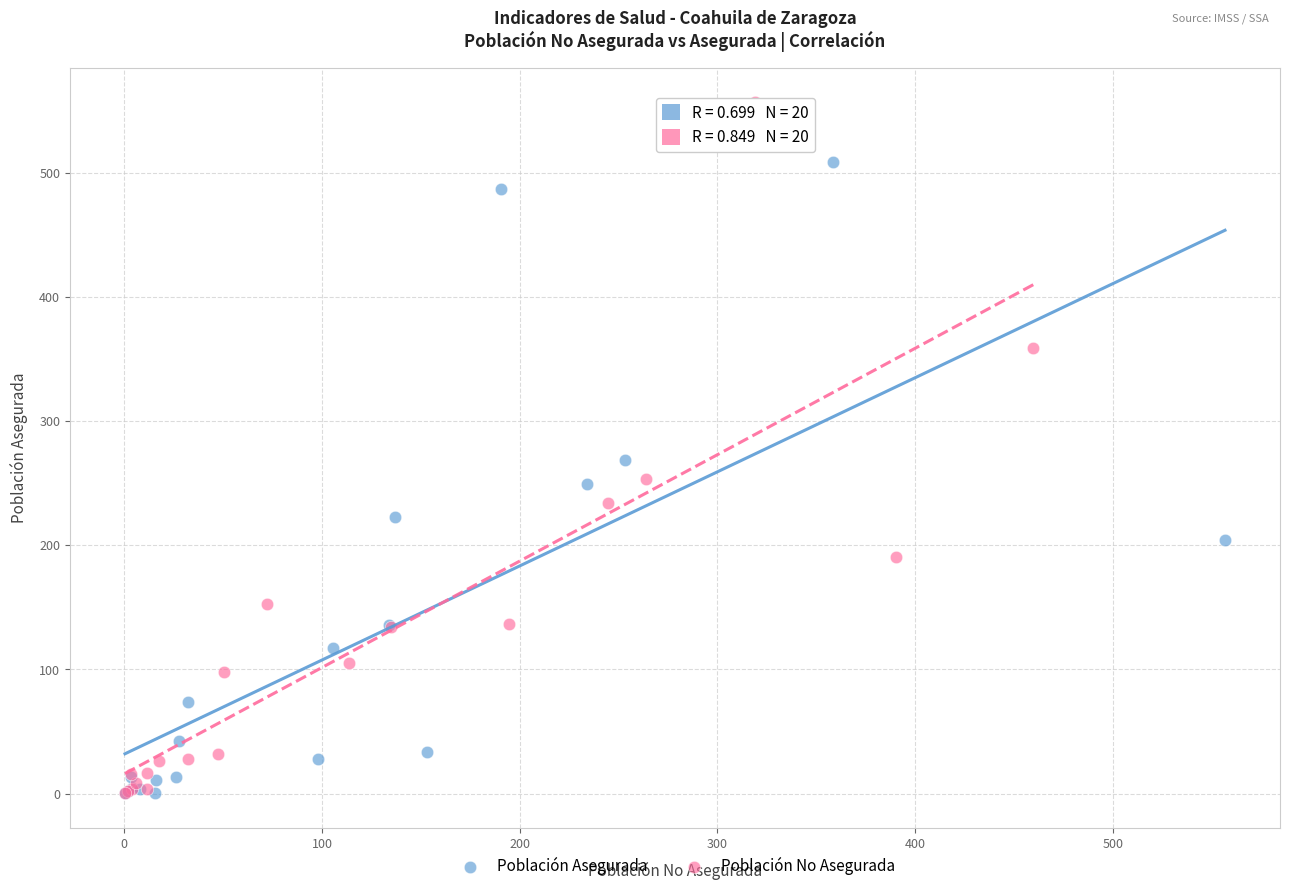

Which series contains the highest Y value?

Población No Asegurada